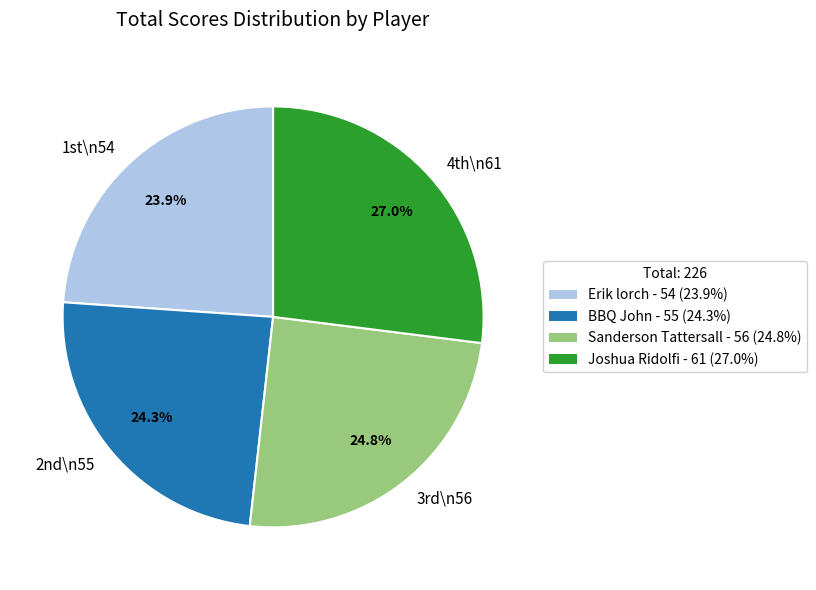

Is there any slice that represents more than half of the pie?

No